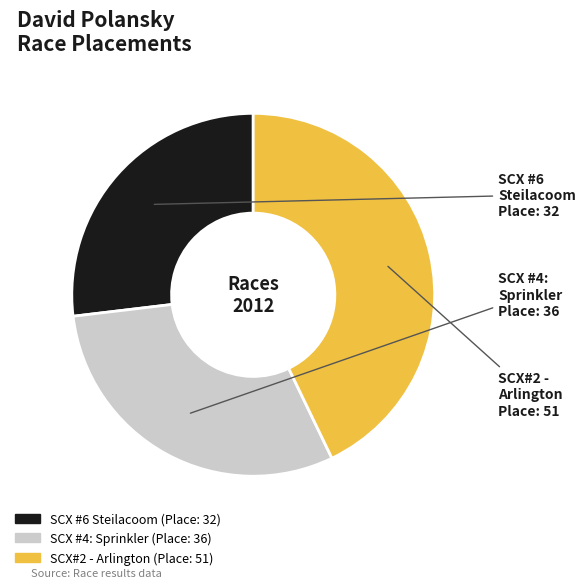

Which slice is the largest?

SCX#2 - Arlington